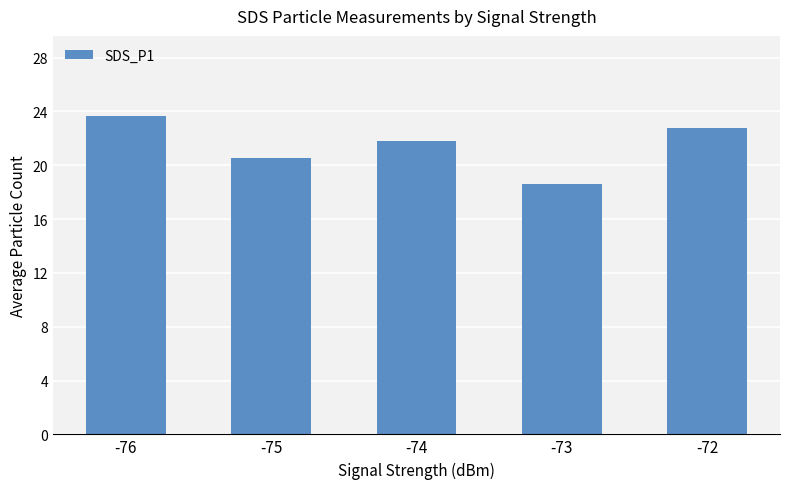

True or false: the data shows 20.5 at -75.

True